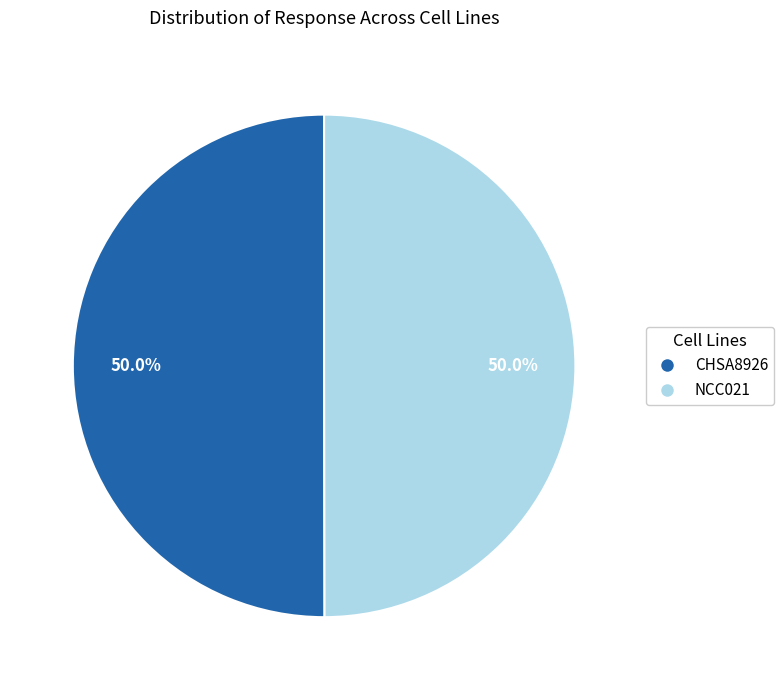

What is the ratio of the value at NCC021 to the value at CHSA8926?

1.0